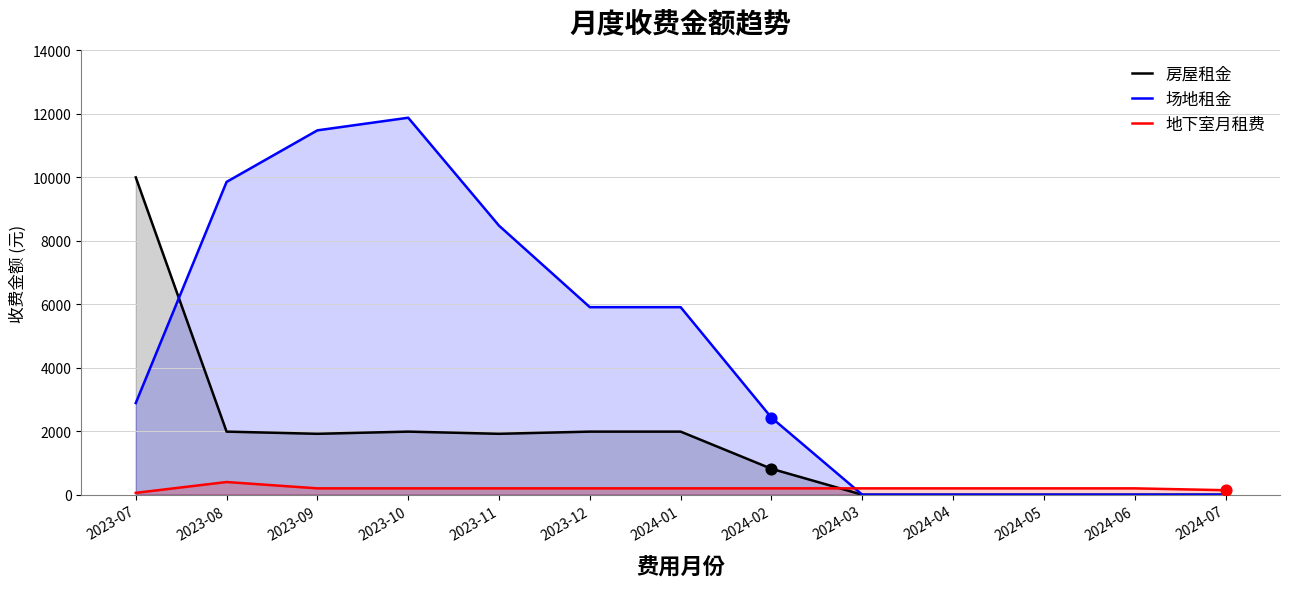

Which series has the widest spread of Y values?

场地租金